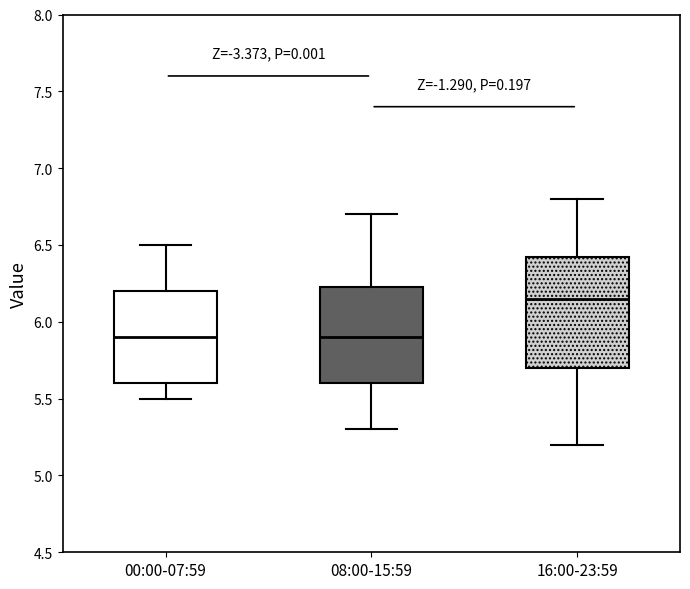

Reading left to right, read every box against the y-axis: the position of its median line, the range the box covers, and the ends of its whiskers. The values are not printed on the chart, so give them approximately, as read against the axis.

00:00-07:59: median 5.90, box 5.60 to 6.20, whiskers 5.50 to 6.50
08:00-15:59: median 5.90, box 5.60 to 6.25, whiskers 5.30 to 6.70
16:00-23:59: median 6.15, box 5.70 to 6.45, whiskers 5.20 to 6.80